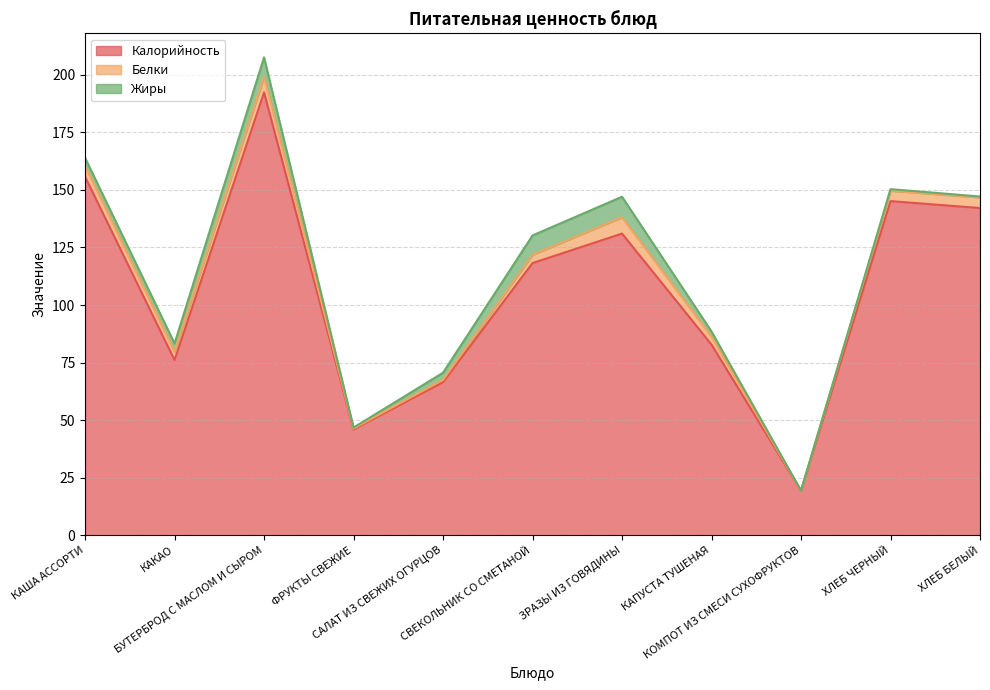

True or false: Жиры has more than 2 interior local peaks.

True